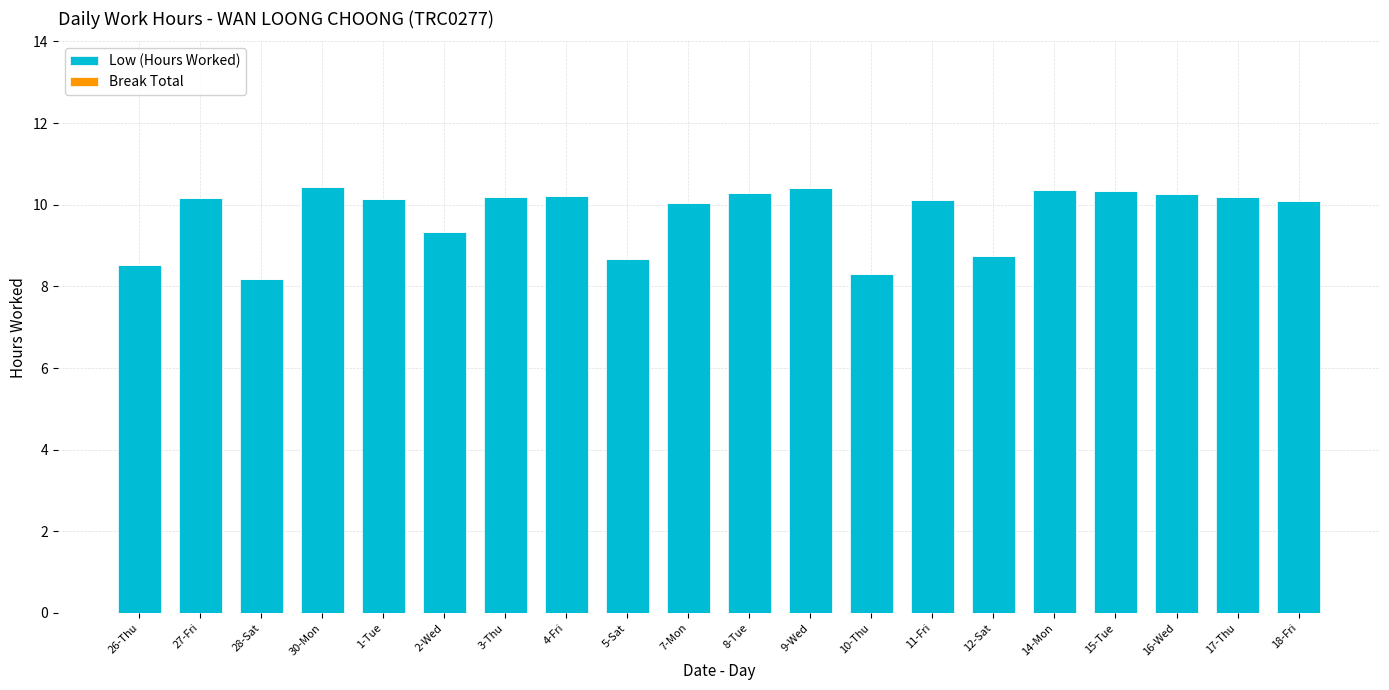

The value at 4-Fri is 3.9. True or false?

False